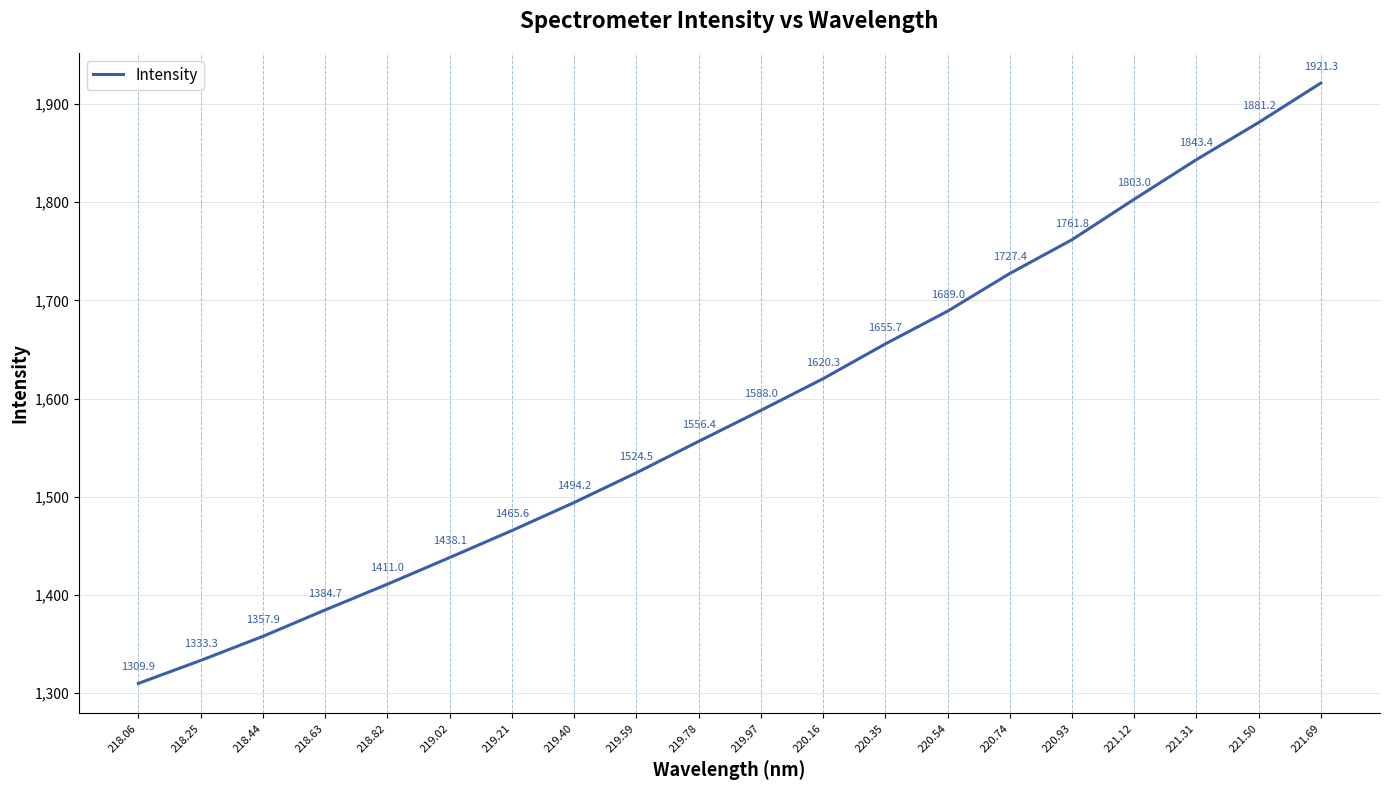

Where does the data first go above 1588?

219.97